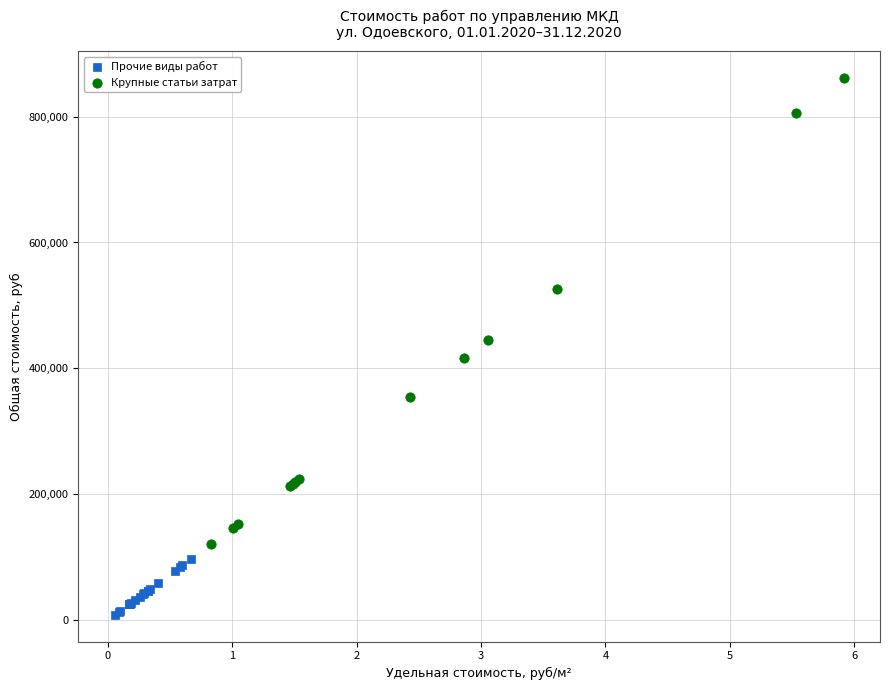

Which series contains the lowest Y value?

Прочие виды работ